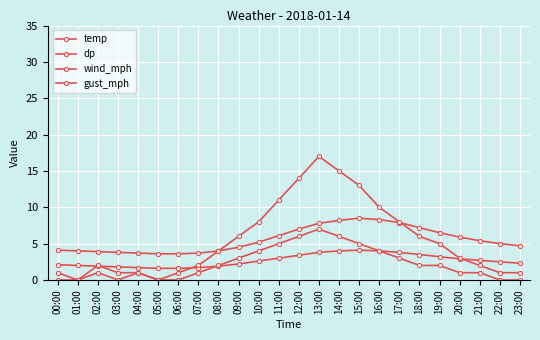

Which category has the highest value in the gust_mph series?

13:00